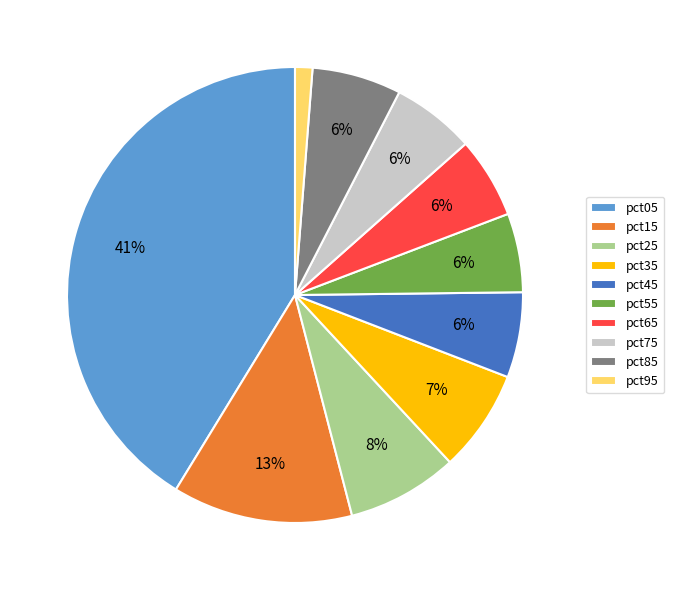

Is it true that pct65 is 6% of the pie?

True